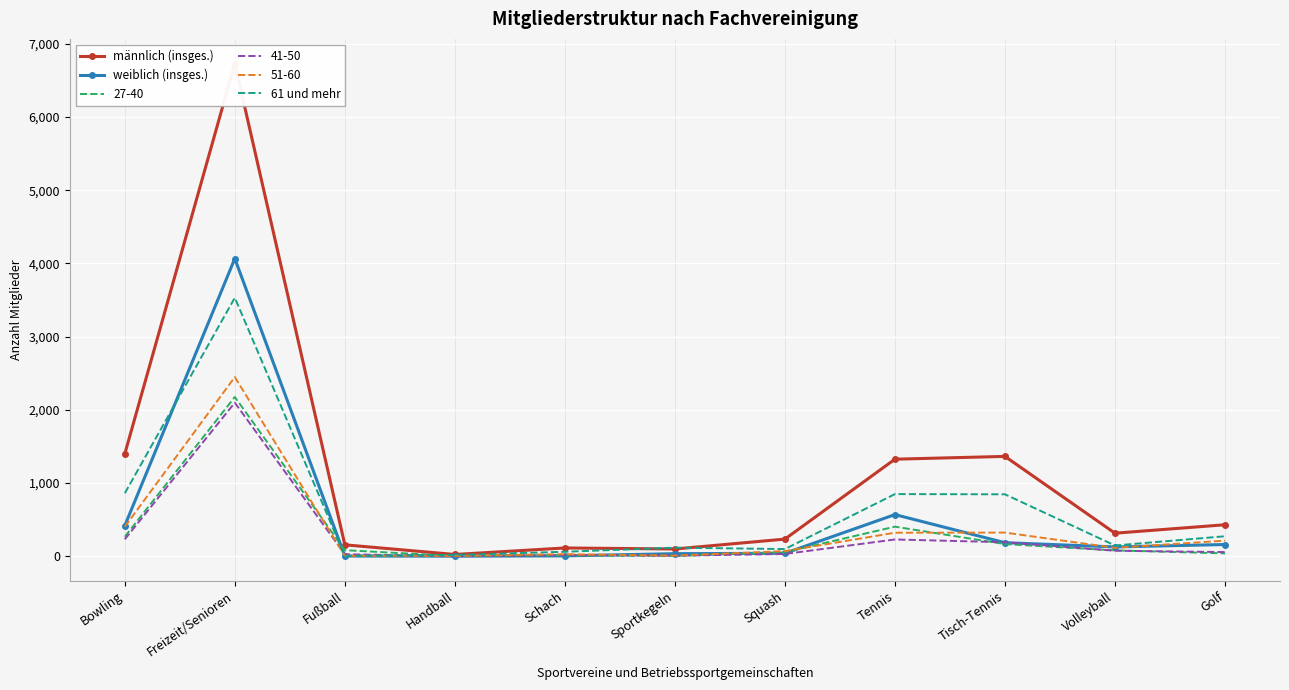

True or false: männlich (insges.) and weiblich (insges.) cross at least once.

False